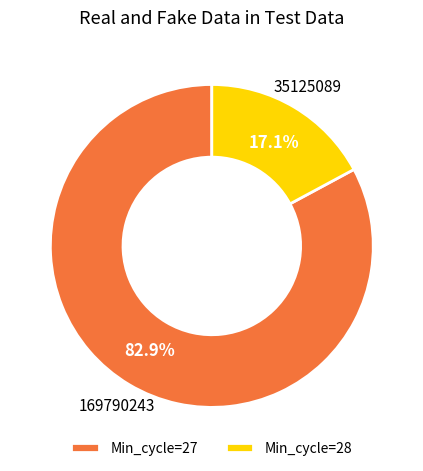

Which slice is the largest?

Min_cycle=27